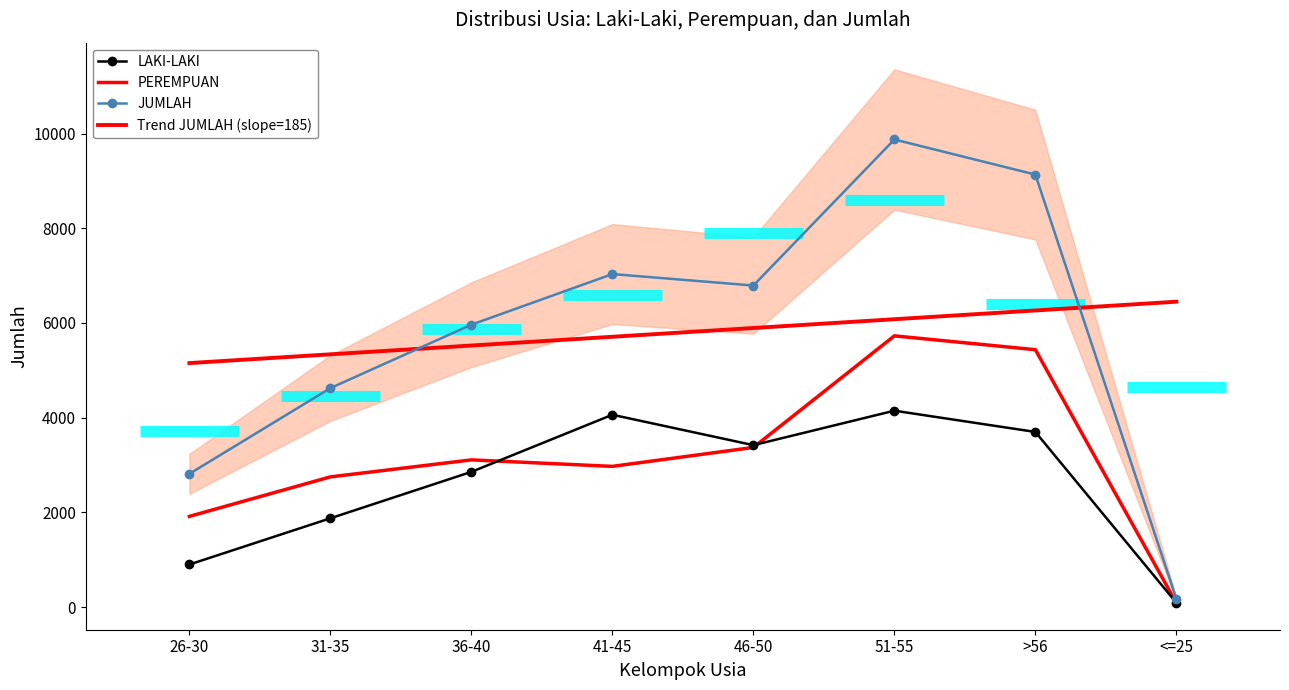

How many lines are shown in the chart?

4